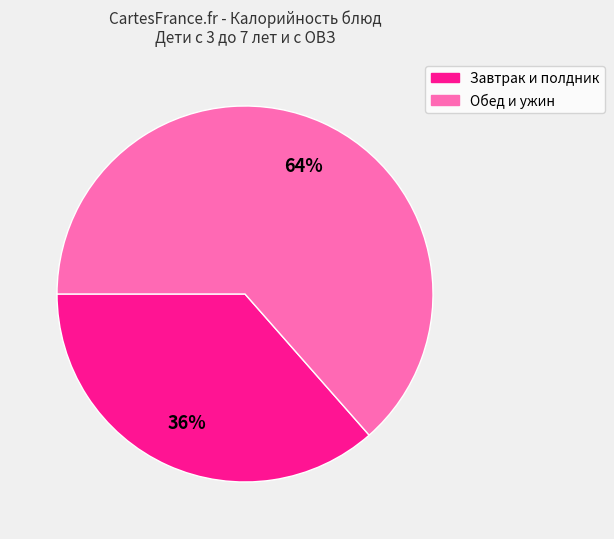

How many segments does this pie chart have?

2